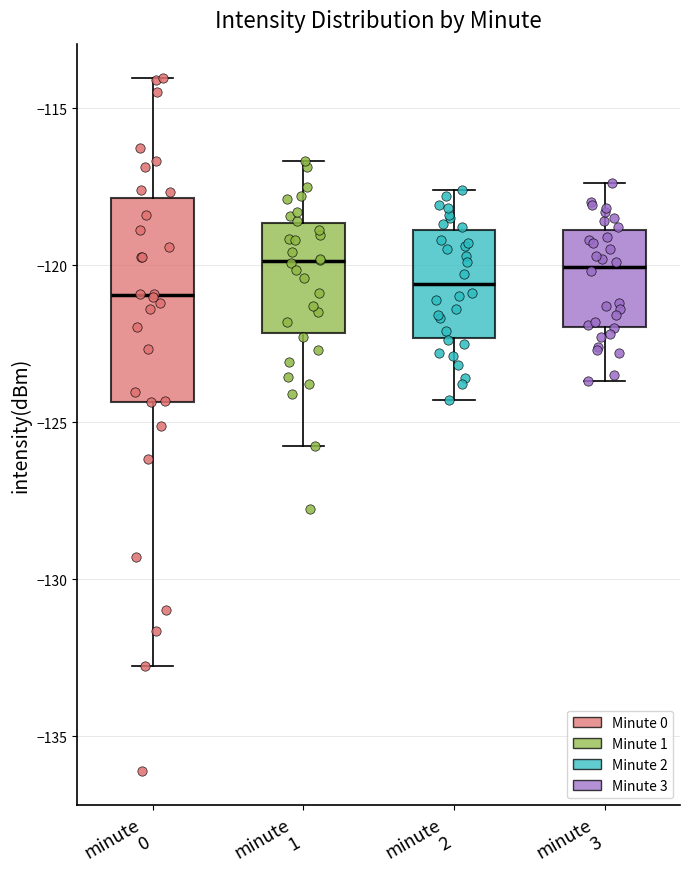

Reading left to right, transcribe this box plot: for each box, give where its median line is, the range the box spans, and where its two whiskers end, as read against the y-axis. The values are not printed on the chart, so give them approximately, as read against the axis.

minute 0: median -121.0, box -124.5 to -118.0, whiskers -133.0 to -114.0
minute 1: median -120.0, box -122.0 to -118.5, whiskers -126.0 to -116.5
minute 2: median -120.5, box -122.5 to -119.0, whiskers -124.5 to -117.5
minute 3: median -120.0, box -122.0 to -119.0, whiskers -123.5 to -117.5